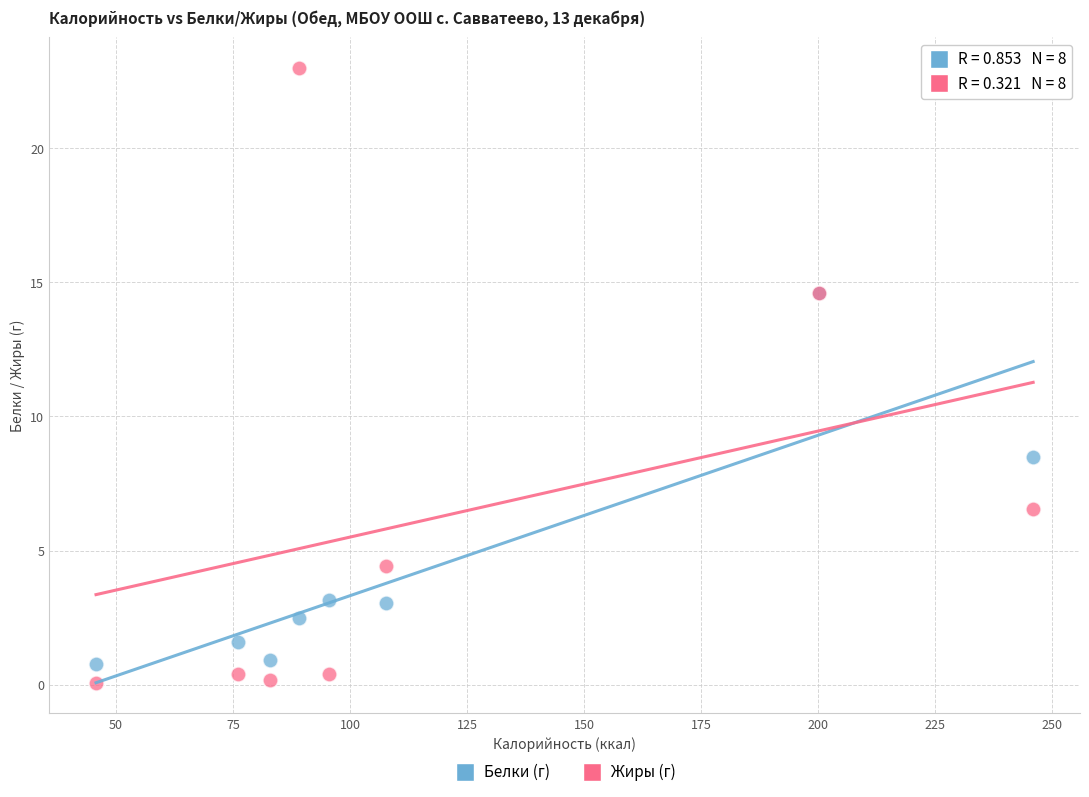

What are all the series names shown in the legend?

Белки (г), Жиры (г)